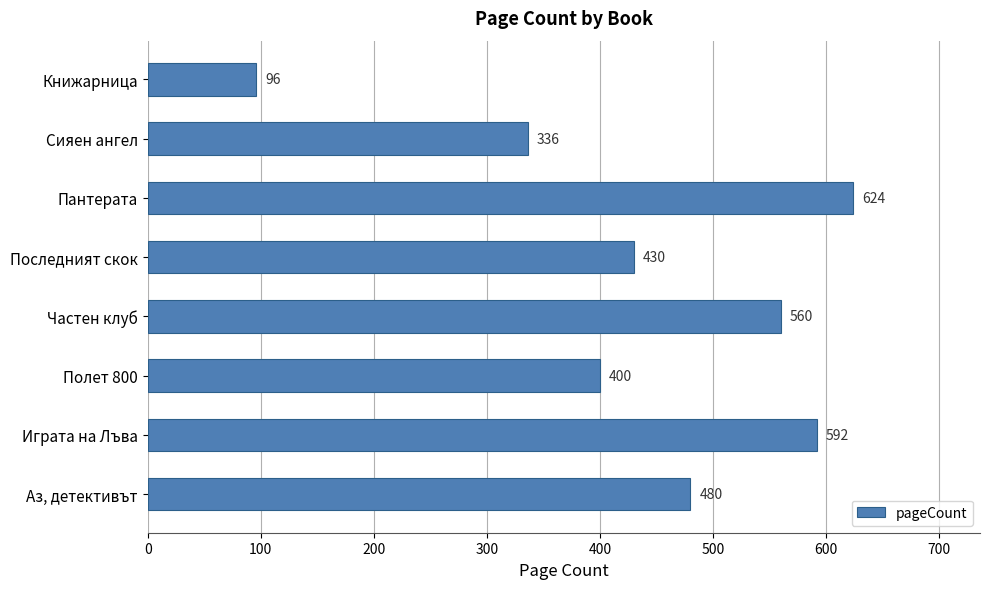

Reading top to bottom, what are all the values shown in this chart?

96	336	624	430	560	400	592	480